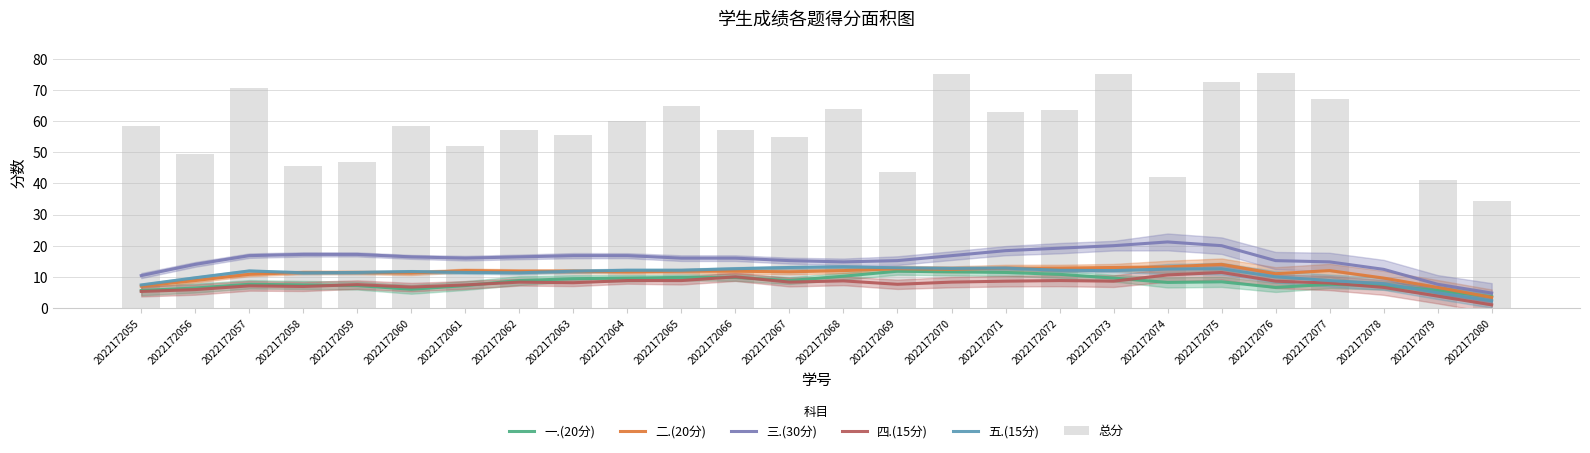

Is the value of 一.(20分) at 2022172071 greater than the value of 总分 at 2022172068?

No